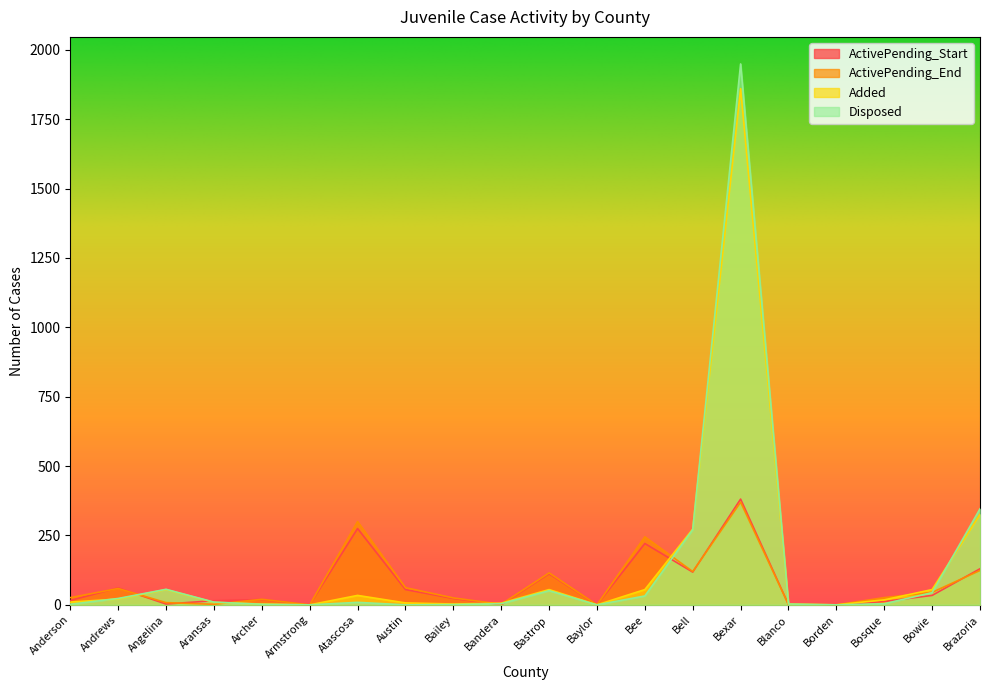

How many values in Juvenile_ActivePending_Start are above zero?

16